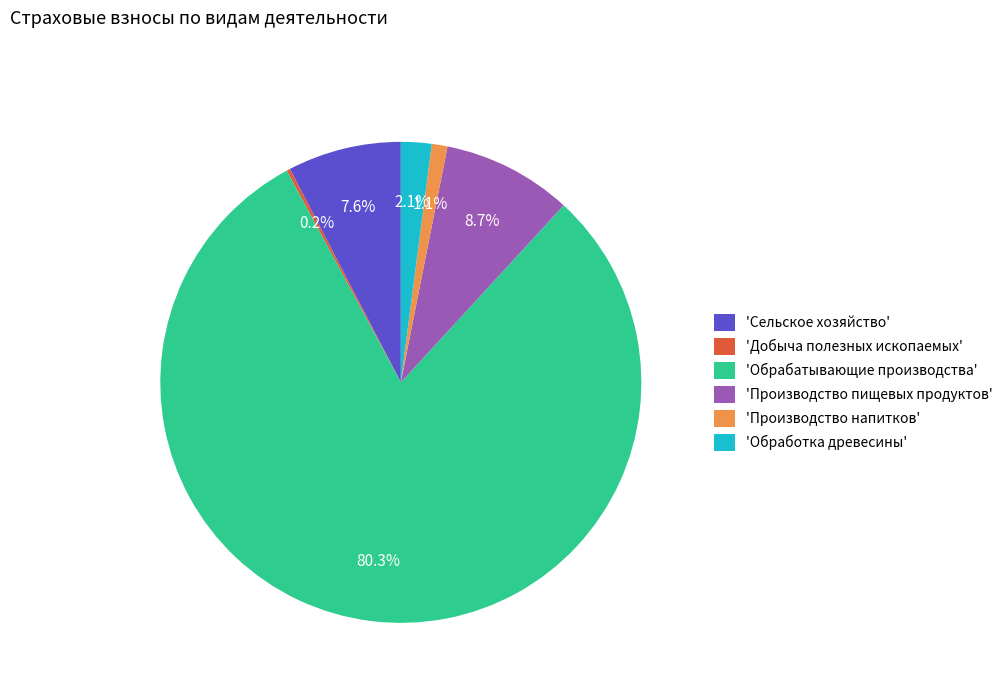

Between 'Обрабатывающие производства' and 'Обработка древесины', which is larger?

'Обрабатывающие производства'